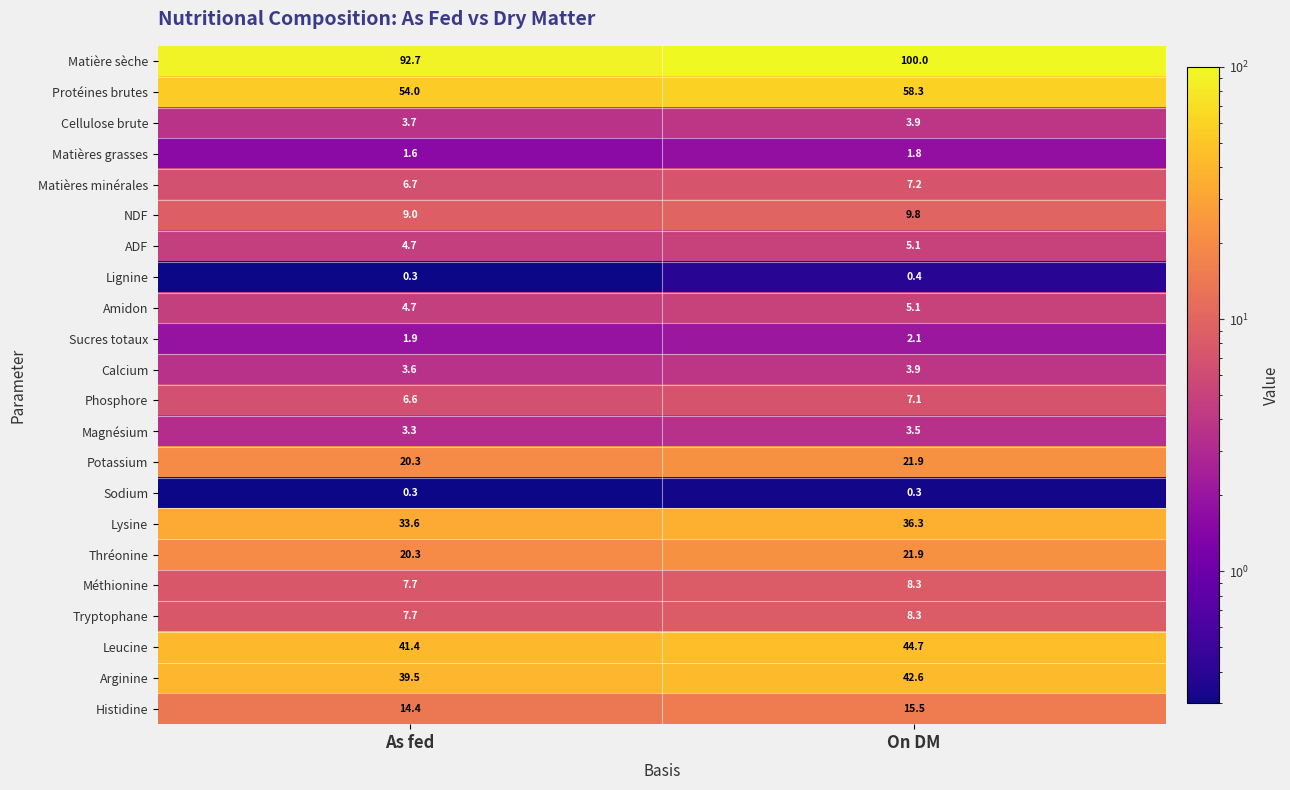

How many data points does each series have?

2